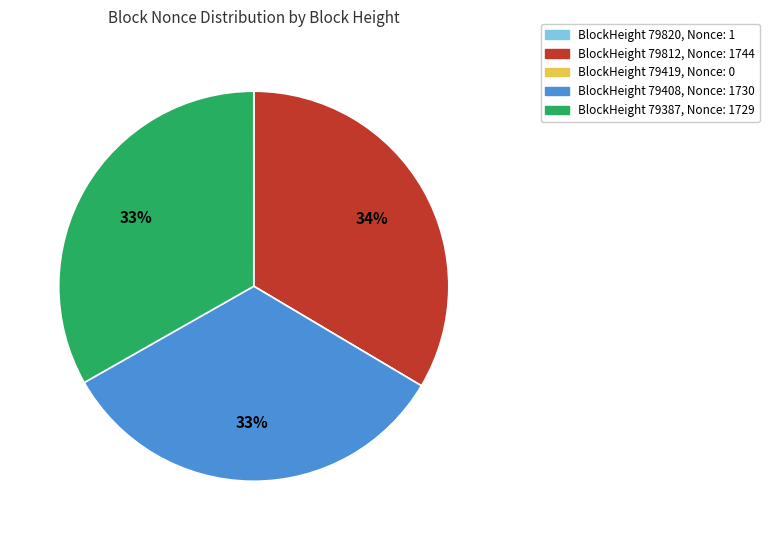

Is there any slice that represents more than half of the pie?

No